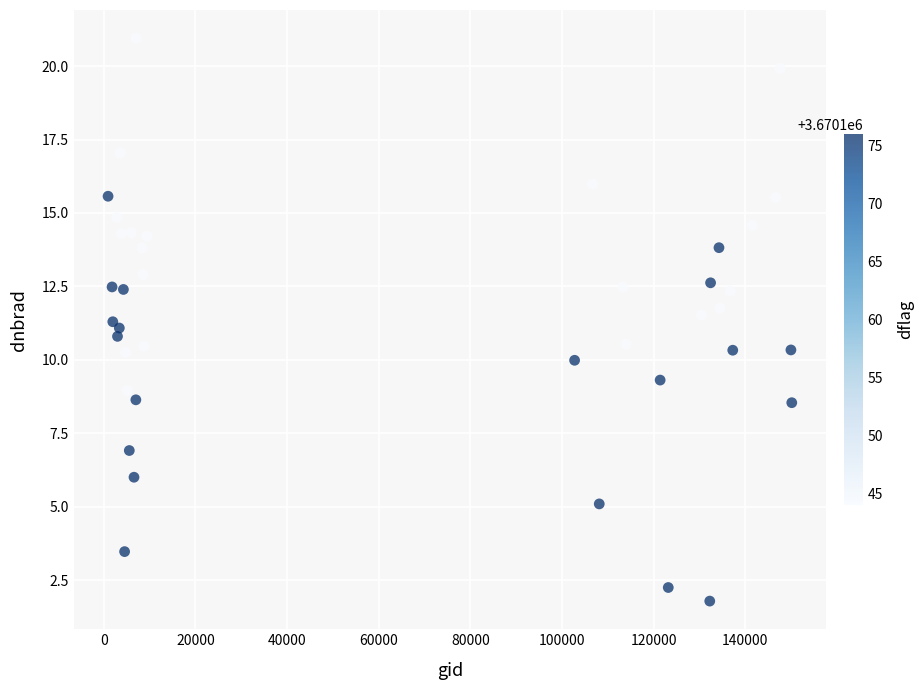

What is the range of X values (max minus min)?

149212.0